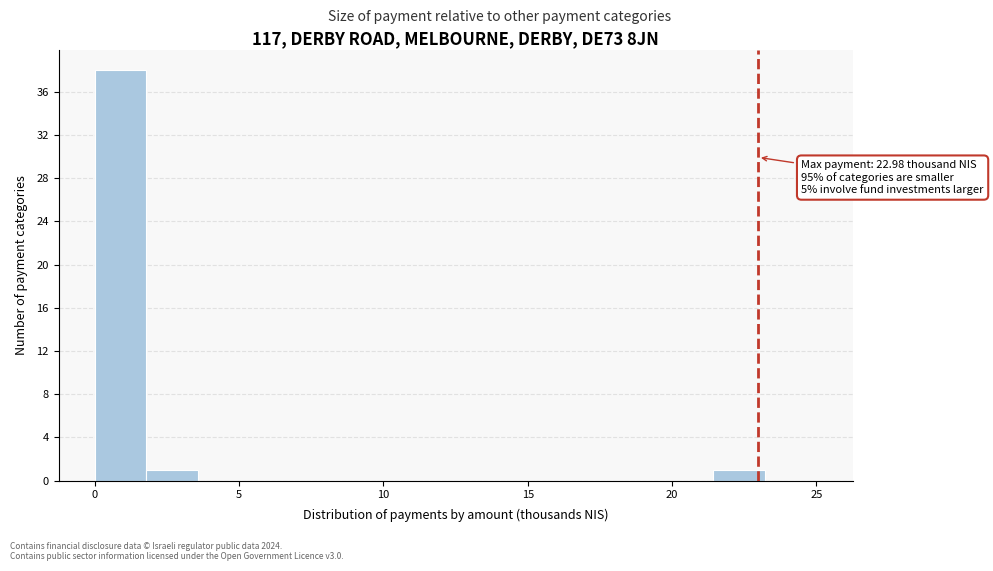

Read against the x-axis, roughly where is the centre of the tallest bar?

1.0